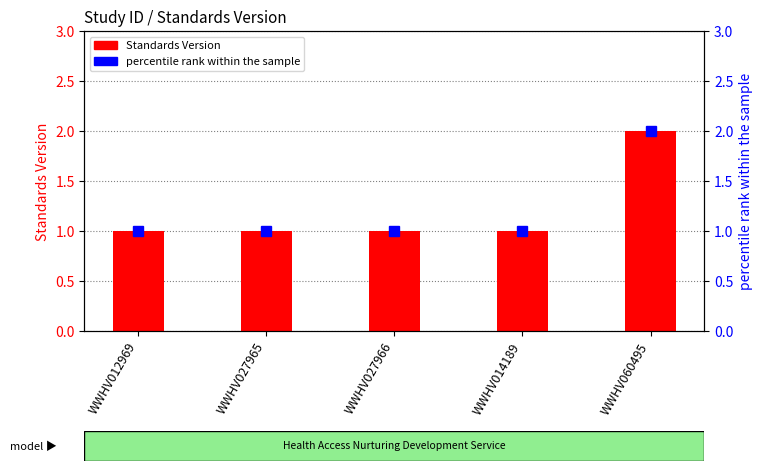

At WWHV027966, list the series in order from largest to smallest.

Standards Version, percentile rank within the sample